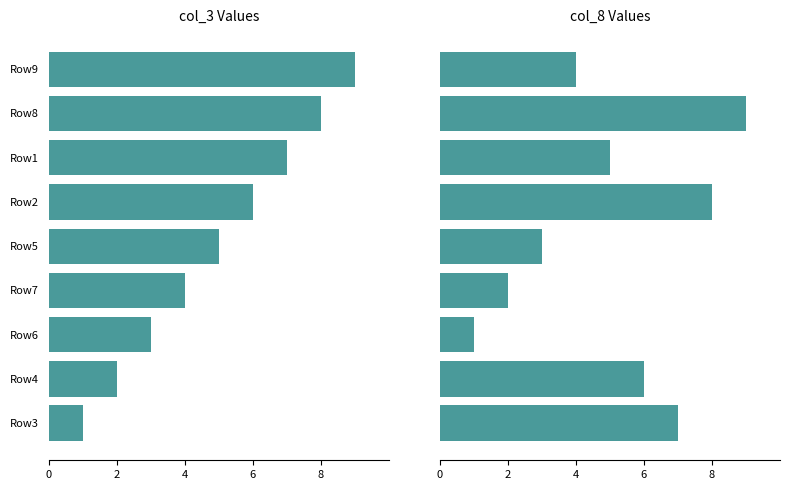

What is the lowest value of the col_3 series?

1